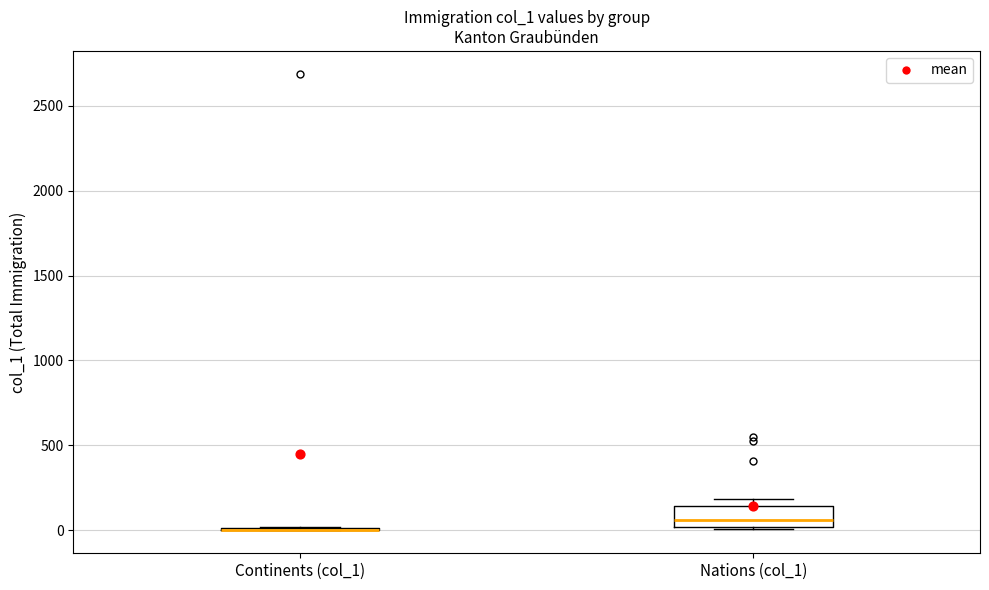

Which box is the tallest, from its lower edge to its upper edge?

Nations (col_1)